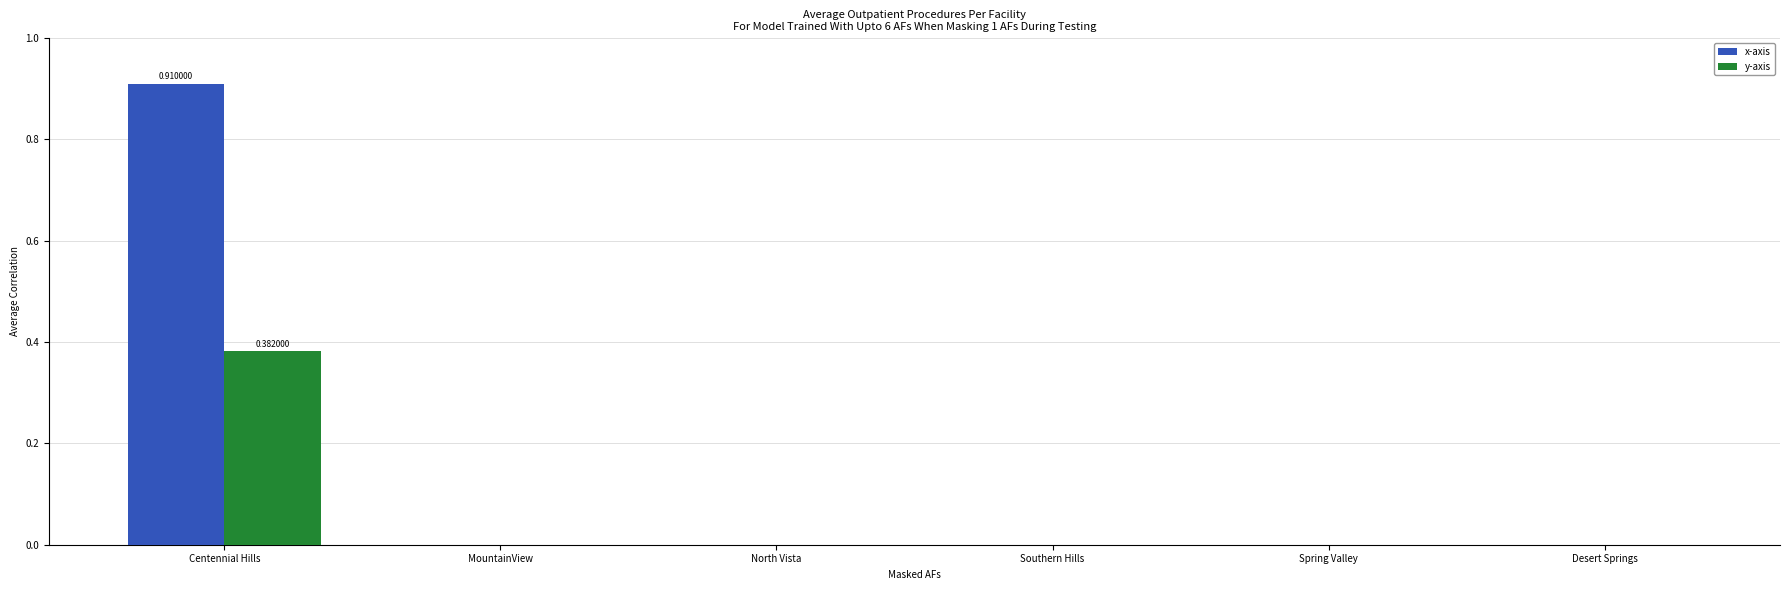

What are all the series names shown in the legend?

x-axis, y-axis